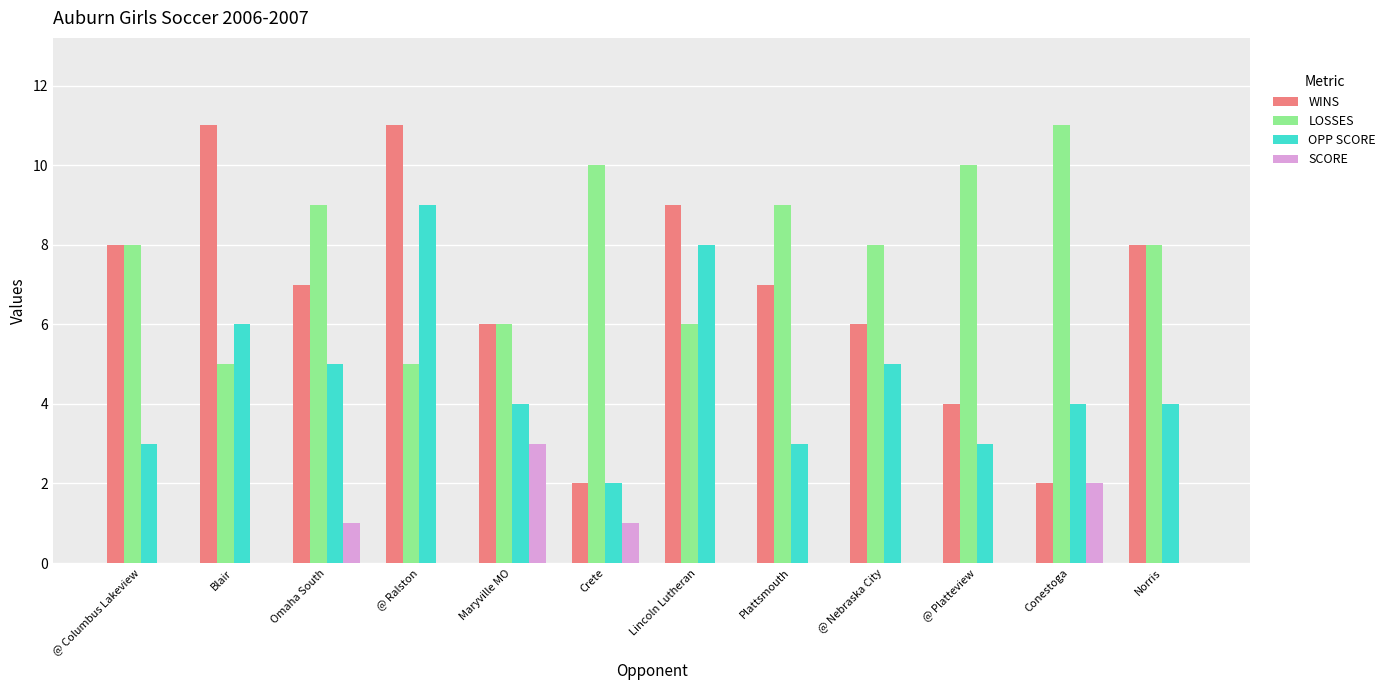

Is the value of LOSSES at Lincoln Lutheran greater than the value of WINS at @ Columbus Lakeview?

No